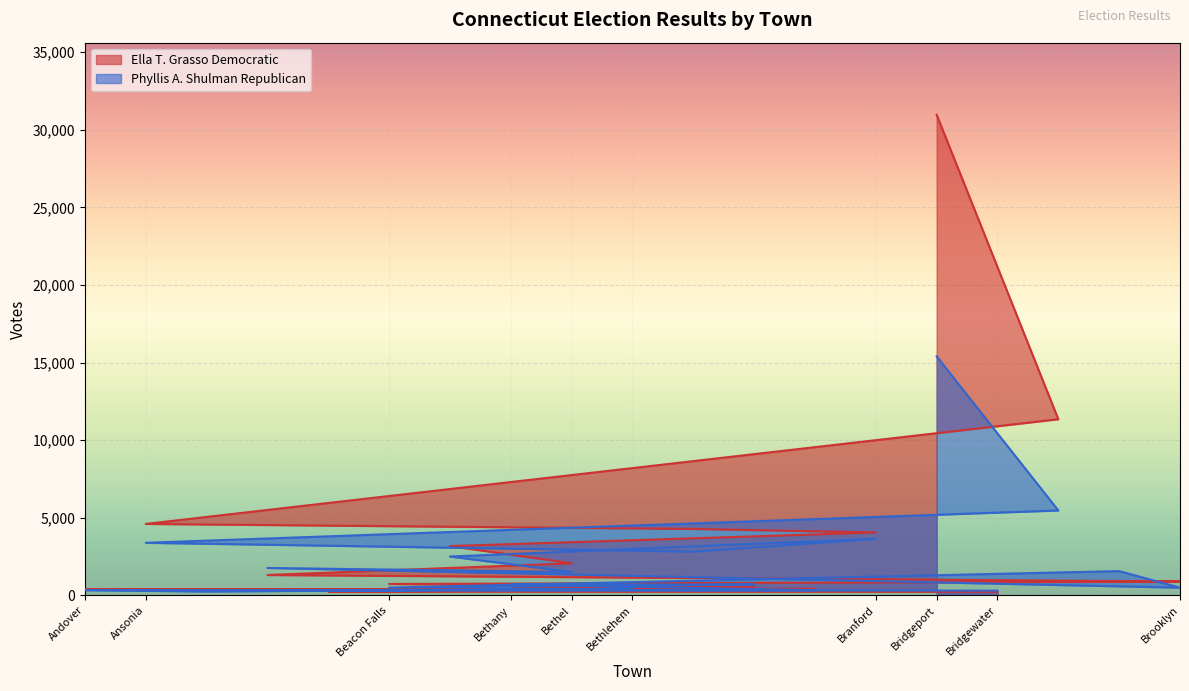

Reading right to left, list all the values displayed in this chart.

Ella T. Grasso Democratic: Brooklyn=899	Brookfield=879	Bristol=11351	Bridgewater=238	Bridgeport=30968	Branford=4056	Bozrah=420	Bolton=546	Bloomfield=4283	Bethlehem=339	Bethel=2070	Bethany=448	Berlin=3180	Beacon Falls=739	Barkhamsted=246	Avon=1316	Ashford=364	Ansonia=4607	Andover=400
Phyllis A. Shulman Republican: Brooklyn=501	Brookfield=1567	Bristol=5473	Bridgewater=309	Bridgeport=15402	Branford=3652	Bozrah=339	Bolton=704	Bloomfield=2825	Bethlehem=433	Bethel=1512	Bethany=704	Berlin=2507	Beacon Falls=505	Barkhamsted=321	Avon=1770	Ashford=251	Ansonia=3391	Andover=343